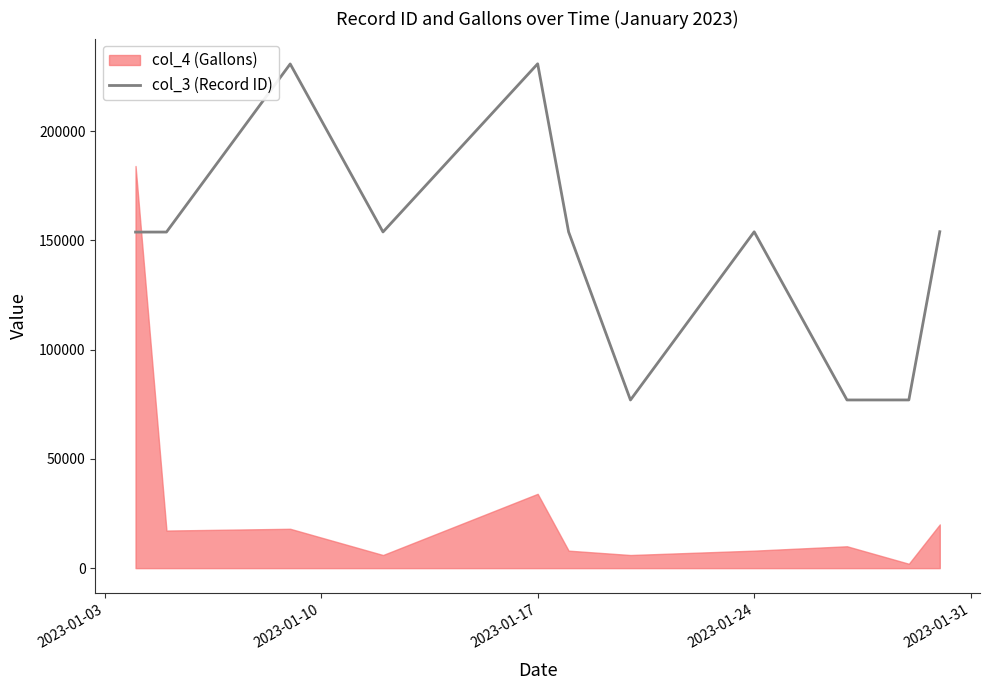

What is the lowest value of the col_3 (Record ID) series?

76936